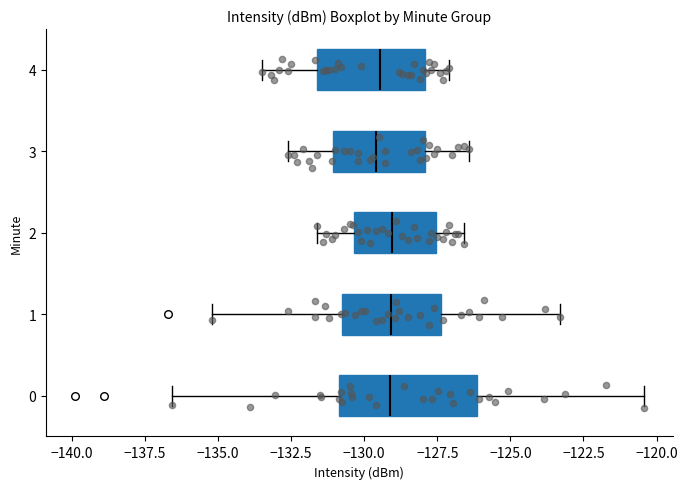

Reading bottom to top, read every box against the x-axis: the position of its median line, the range the box covers, and the ends of its whiskers. The values are not printed on the chart, so give them approximately, as read against the axis.

0: median -129.0, box -131.0 to -126.0, whiskers -136.5 to -120.5
1: median -129.0, box -131.0 to -127.5, whiskers -135.0 to -123.5
2: median -129.0, box -130.5 to -127.5, whiskers -131.5 to -126.5
3: median -129.5, box -131.0 to -128.0, whiskers -132.5 to -126.5
4: median -129.5, box -131.5 to -128.0, whiskers -133.5 to -127.0